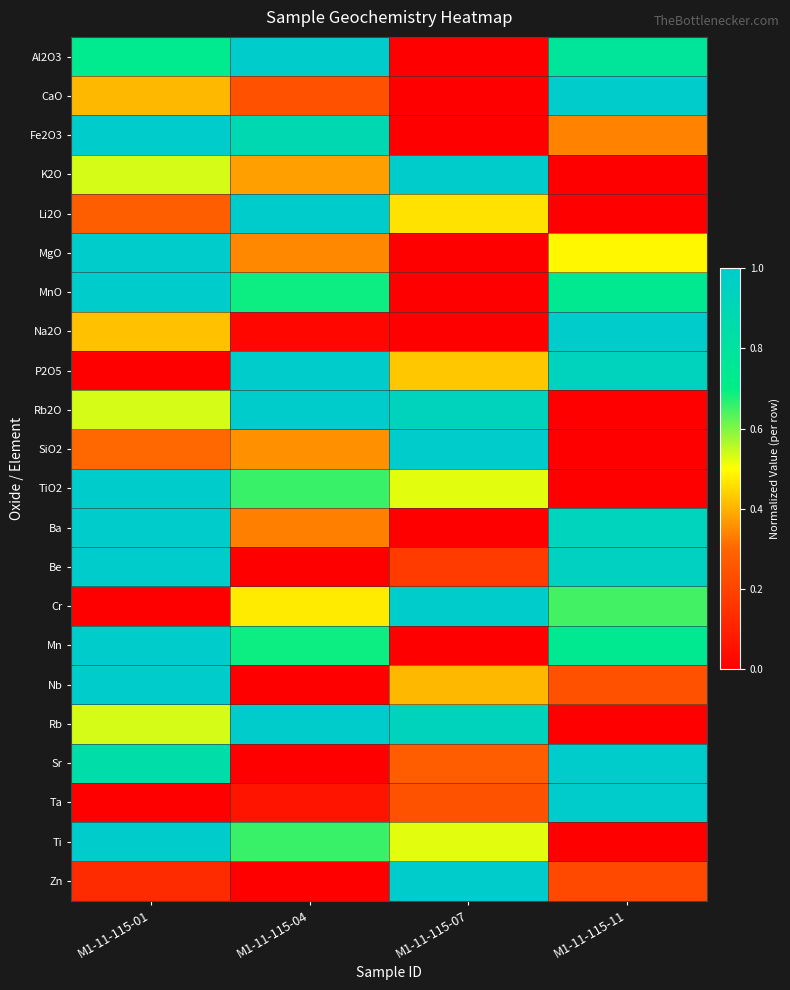

Reading right to left, list all the values displayed in this chart.

Al2O3: M1-11-115-11=0.8	M1-11-115-07=0.0	M1-11-115-04=1.0	M1-11-115-01=0.7
CaO: M1-11-115-11=1.0	M1-11-115-07=0.0	M1-11-115-04=0.2	M1-11-115-01=0.4
Fe2O3: M1-11-115-11=0.3	M1-11-115-07=0.0	M1-11-115-04=0.9	M1-11-115-01=1.0
K2O: M1-11-115-11=0.0	M1-11-115-07=1.0	M1-11-115-04=0.4	M1-11-115-01=0.5
Li2O: M1-11-115-11=0.0	M1-11-115-07=0.5	M1-11-115-04=1.0	M1-11-115-01=0.3
MgO: M1-11-115-11=0.5	M1-11-115-07=0.0	M1-11-115-04=0.3	M1-11-115-01=1.0
MnO: M1-11-115-11=0.7	M1-11-115-07=0.0	M1-11-115-04=0.7	M1-11-115-01=1.0
Na2O: M1-11-115-11=1.0	M1-11-115-07=0.0	M1-11-115-04=0.0	M1-11-115-01=0.4
P2O5: M1-11-115-11=0.9	M1-11-115-07=0.4	M1-11-115-04=1.0	M1-11-115-01=0.0
Rb2O: M1-11-115-11=0.0	M1-11-115-07=0.9	M1-11-115-04=1.0	M1-11-115-01=0.5
SiO2: M1-11-115-11=0.0	M1-11-115-07=1.0	M1-11-115-04=0.4	M1-11-115-01=0.3
TiO2: M1-11-115-11=0.0	M1-11-115-07=0.5	M1-11-115-04=0.7	M1-11-115-01=1.0
Ba: M1-11-115-11=0.9	M1-11-115-07=0.0	M1-11-115-04=0.3	M1-11-115-01=1.0
Be: M1-11-115-11=0.9	M1-11-115-07=0.2	M1-11-115-04=0.0	M1-11-115-01=1.0
Cr: M1-11-115-11=0.6	M1-11-115-07=1.0	M1-11-115-04=0.5	M1-11-115-01=0.0
Mn: M1-11-115-11=0.7	M1-11-115-07=0.0	M1-11-115-04=0.7	M1-11-115-01=1.0
Nb: M1-11-115-11=0.2	M1-11-115-07=0.4	M1-11-115-04=0.0	M1-11-115-01=1.0
Rb: M1-11-115-11=0.0	M1-11-115-07=0.9	M1-11-115-04=1.0	M1-11-115-01=0.5
Sr: M1-11-115-11=1.0	M1-11-115-07=0.3	M1-11-115-04=0.0	M1-11-115-01=0.8
Ta: M1-11-115-11=1.0	M1-11-115-07=0.2	M1-11-115-04=0.1	M1-11-115-01=0.0
Ti: M1-11-115-11=0.0	M1-11-115-07=0.5	M1-11-115-04=0.7	M1-11-115-01=1.0
Zn: M1-11-115-11=0.2	M1-11-115-07=1.0	M1-11-115-04=0.0	M1-11-115-01=0.1